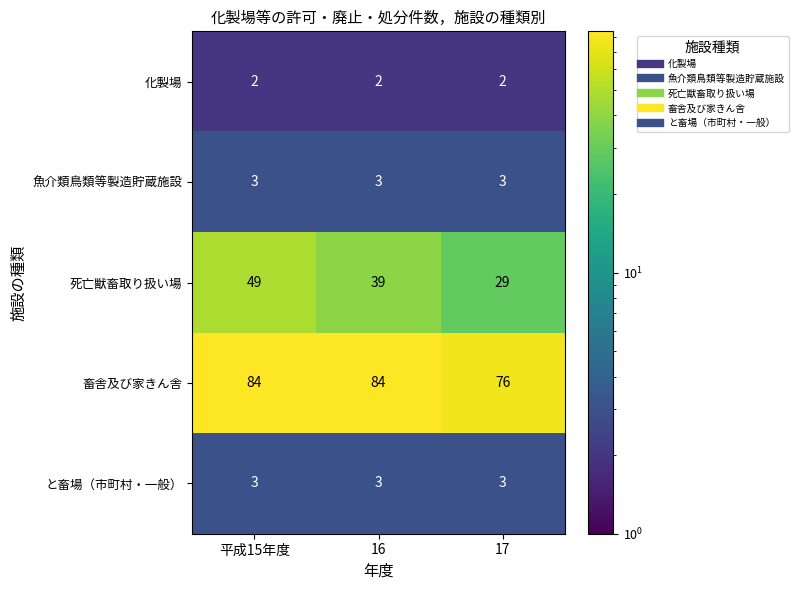

Which series has the largest total across all categories?

畜舎及び家きん舎